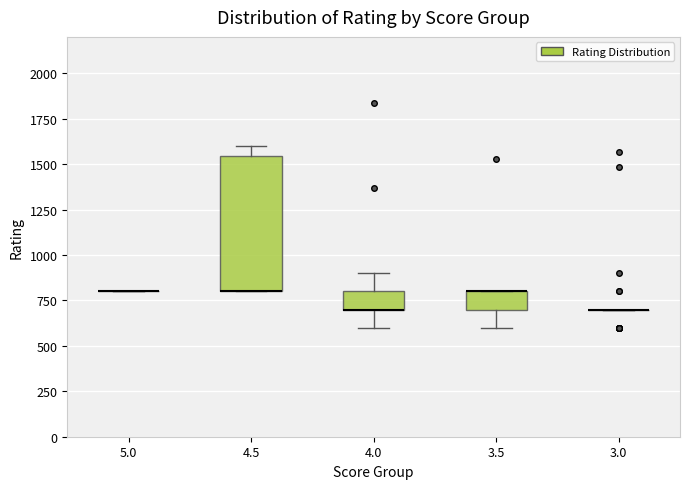

Comparing the boxes themselves (not the whiskers), which one is the tallest?

4.5